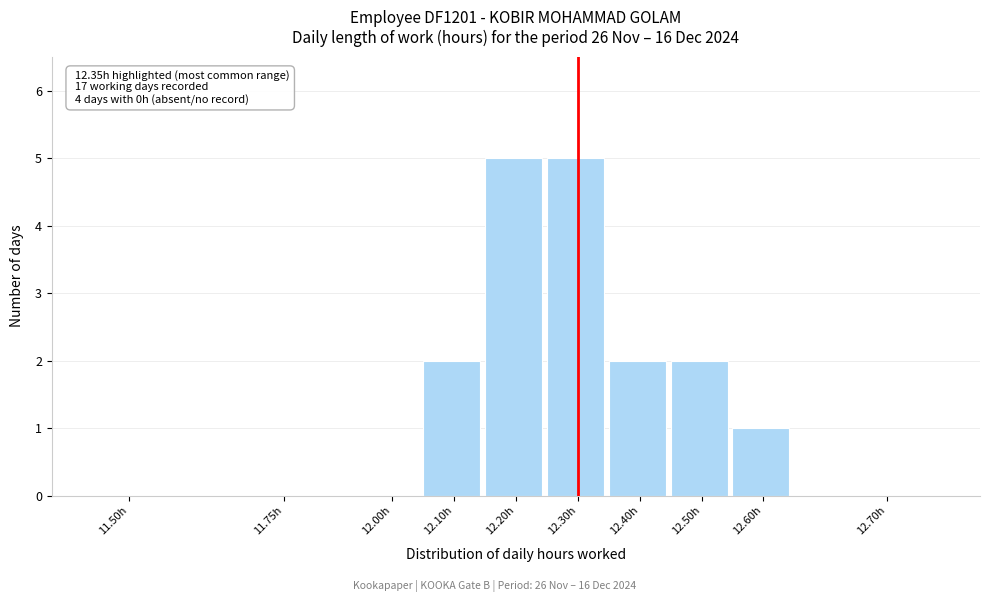

Reading right to left, transcribe all the data shown in this chart.

12.70h=0	12.60h=1	12.50h=2	12.40h=2	12.30h=5	12.20h=5	12.10h=2	12.00h=0	11.75h=0	11.50h=0